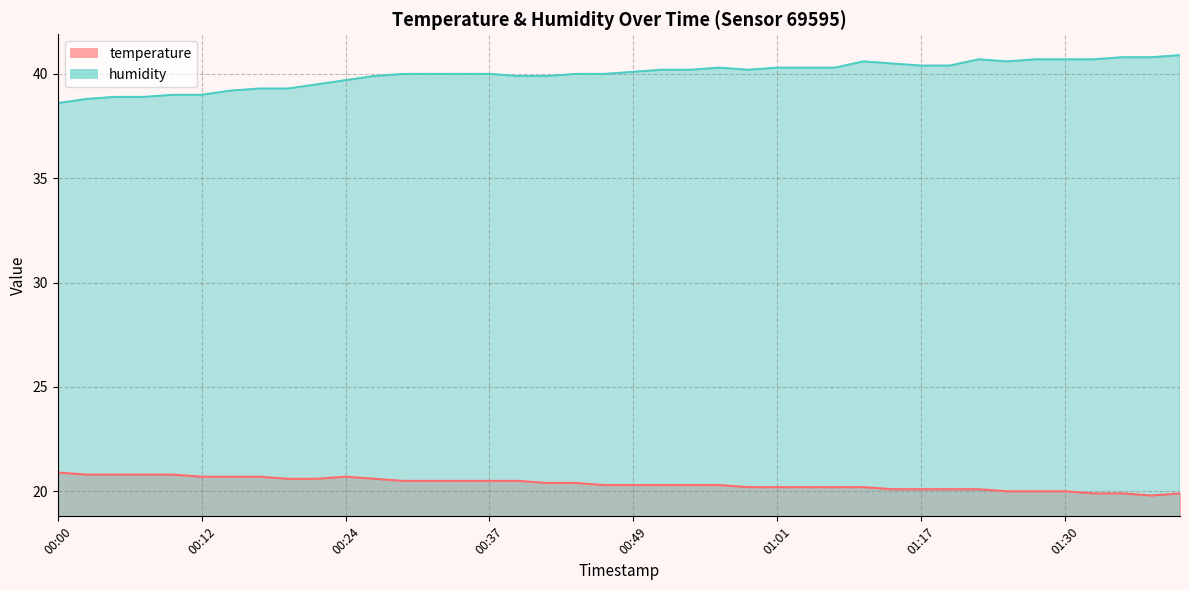

Does the chart have visible grid lines?

Yes